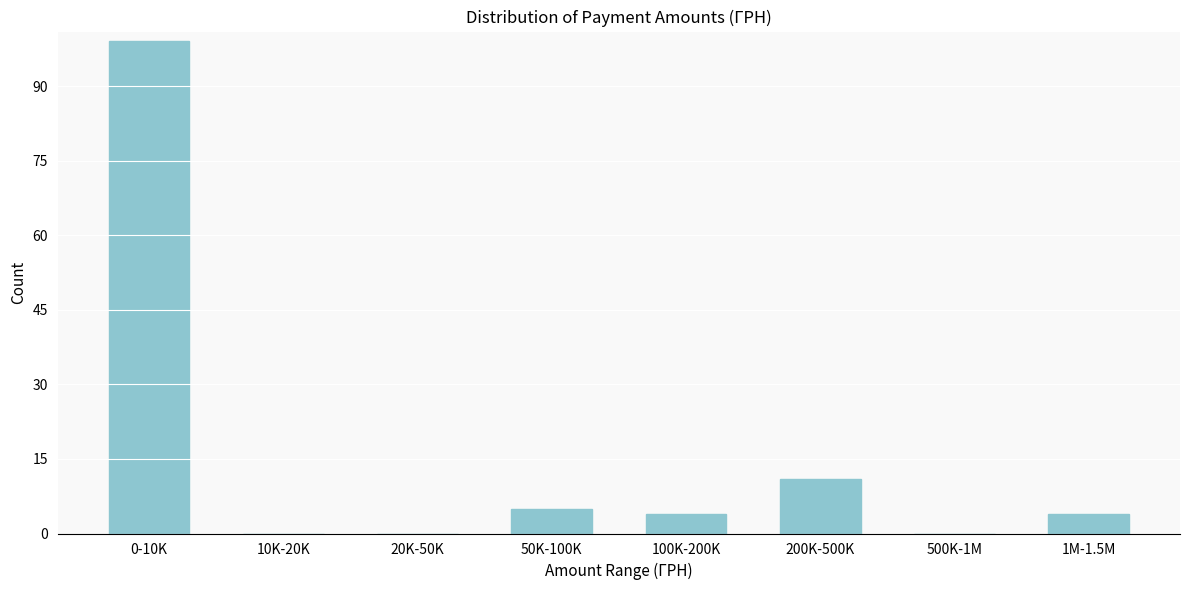

Reading left to right, what are all the values shown in this chart?

0-10K=99	10K-20K=0	20K-50K=0	50K-100K=5	100K-200K=4	200K-500K=11	500K-1M=0	1M-1.5M=4